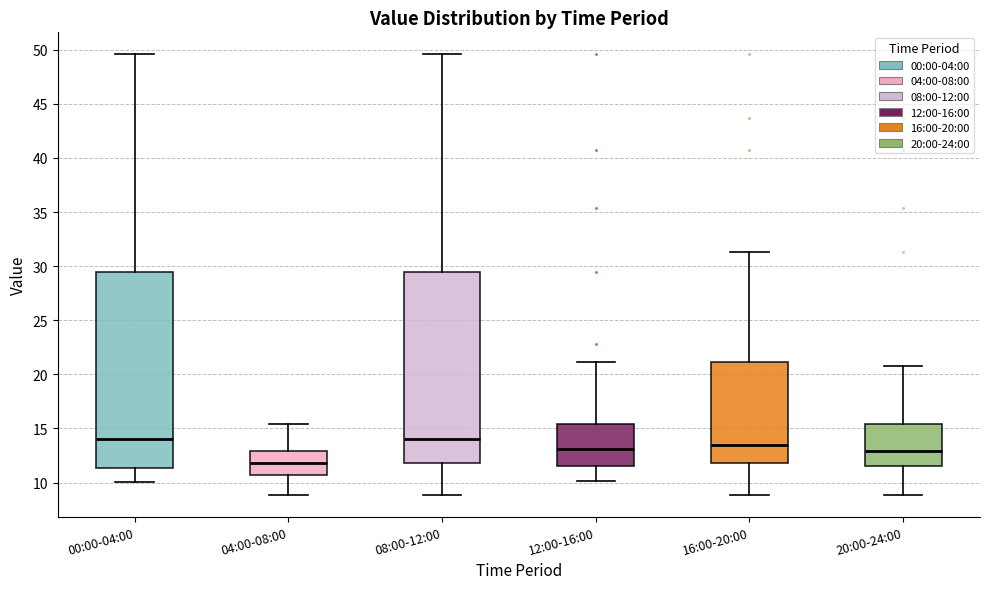

Reading left to right, read every box against the y-axis: the position of its median line, the range the box covers, and the ends of its whiskers. The values are not printed on the chart, so give them approximately, as read against the axis.

00:00-04:00: median 14.0, box 11.5 to 29.5, whiskers 10.0 to 49.5
04:00-08:00: median 12.0, box 10.5 to 13.0, whiskers 9.0 to 15.5
08:00-12:00: median 14.0, box 12.0 to 29.5, whiskers 9.0 to 49.5
12:00-16:00: median 13.0, box 11.5 to 15.5, whiskers 10.0 to 21.0
16:00-20:00: median 13.5, box 12.0 to 21.0, whiskers 9.0 to 31.5
20:00-24:00: median 13.0, box 11.5 to 15.5, whiskers 9.0 to 20.5